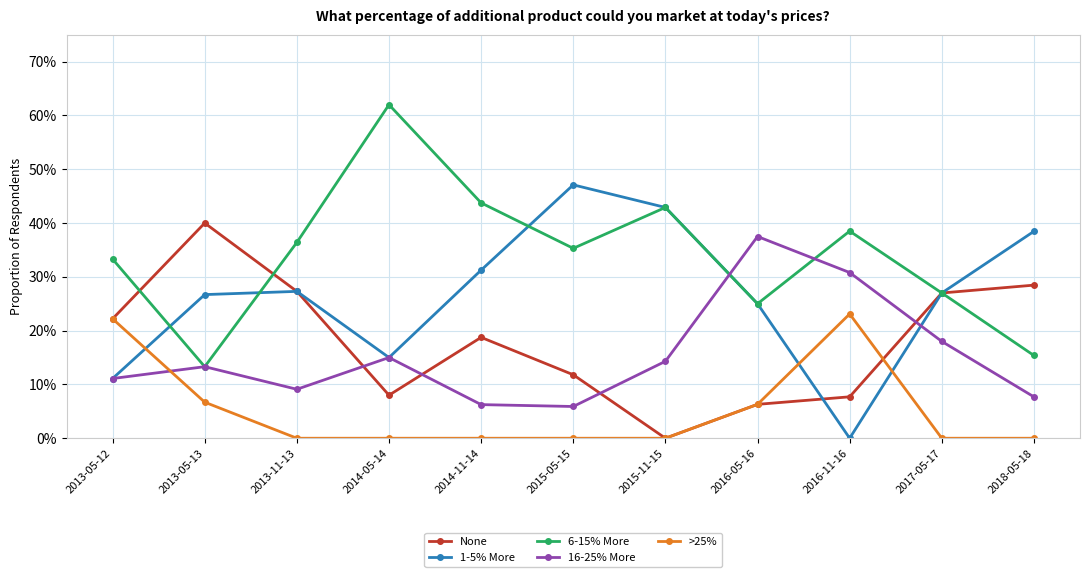

What is the label of the 10th point from the right?

2013-05-13